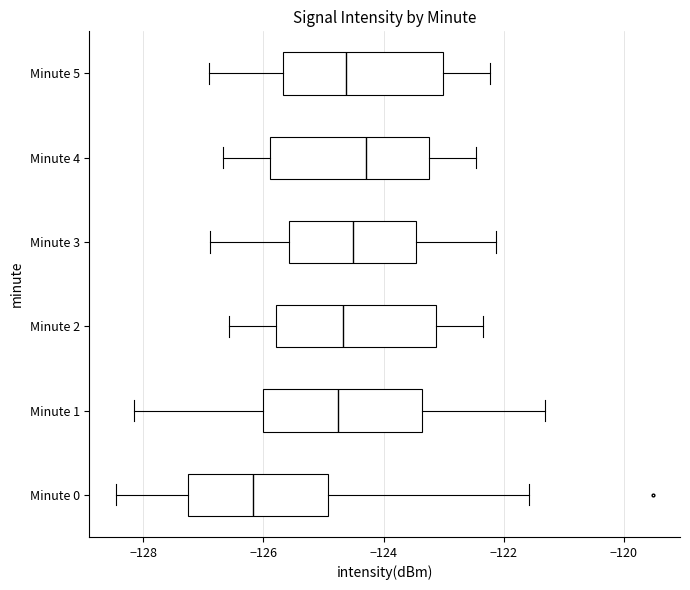

Reading bottom to top, read every box against the x-axis: the position of its median line, the range the box covers, and the ends of its whiskers. The values are not printed on the chart, so give them approximately, as read against the axis.

Minute 0: median -126.2, box -127.2 to -125.0, whiskers -128.4 to -121.6
Minute 1: median -124.8, box -126.0 to -123.4, whiskers -128.2 to -121.4
Minute 2: median -124.6, box -125.8 to -123.2, whiskers -126.6 to -122.4
Minute 3: median -124.6, box -125.6 to -123.4, whiskers -126.8 to -122.2
Minute 4: median -124.2, box -125.8 to -123.2, whiskers -126.6 to -122.4
Minute 5: median -124.6, box -125.6 to -123.0, whiskers -127.0 to -122.2